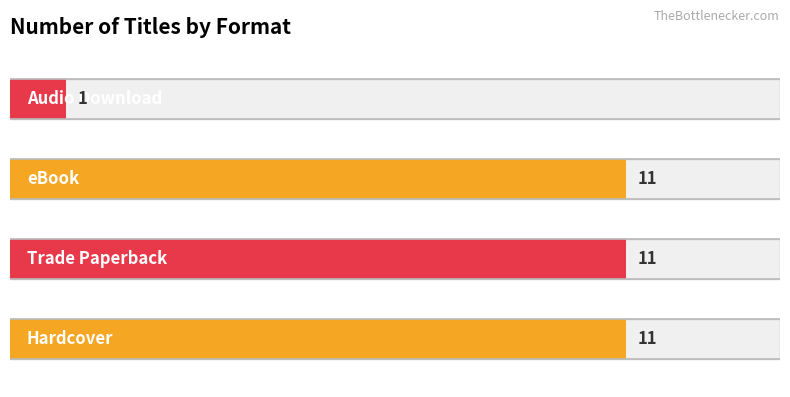

Which has a higher value, Hardcover or eBook?

Hardcover